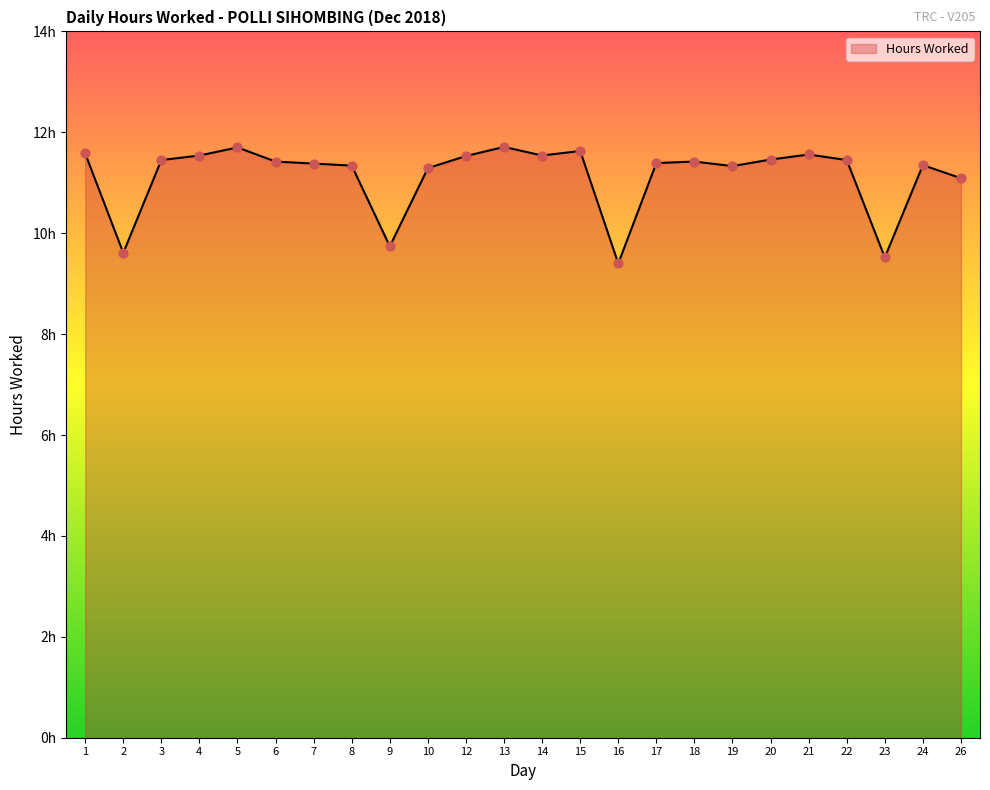

Does the chart have visible grid lines?

No